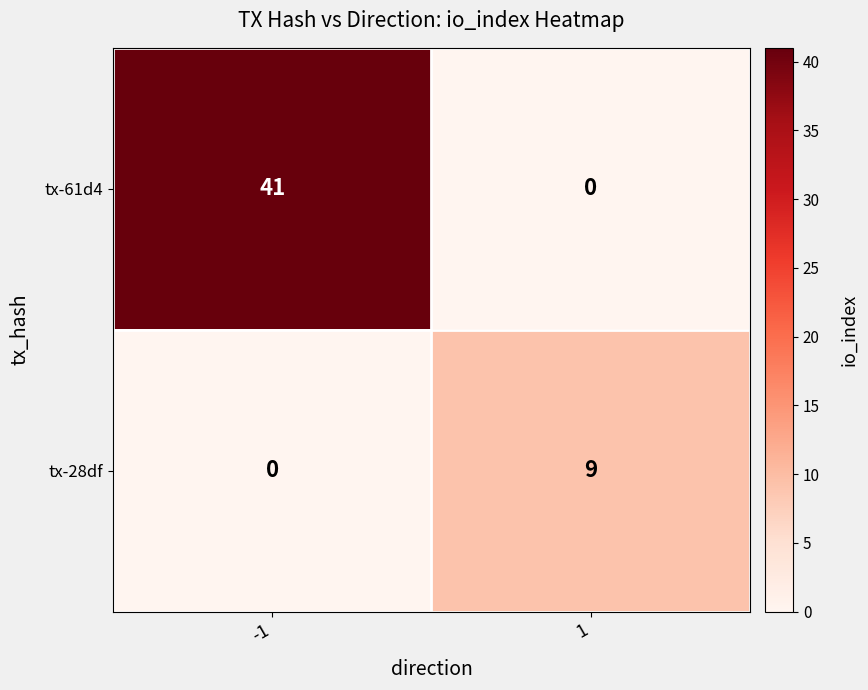

What is the difference between the maximum and minimum values in the tx-61d4 series?

41